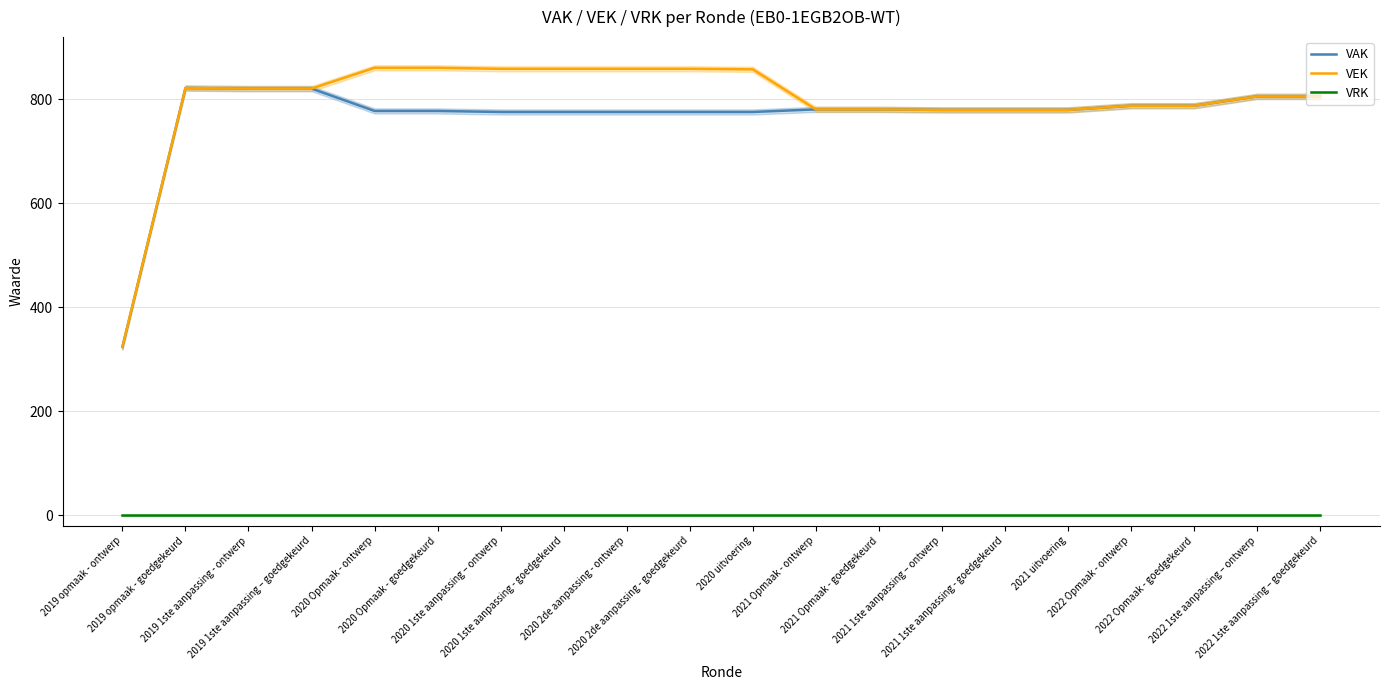

What are all the series names shown in the legend?

VAK, VEK, VRK